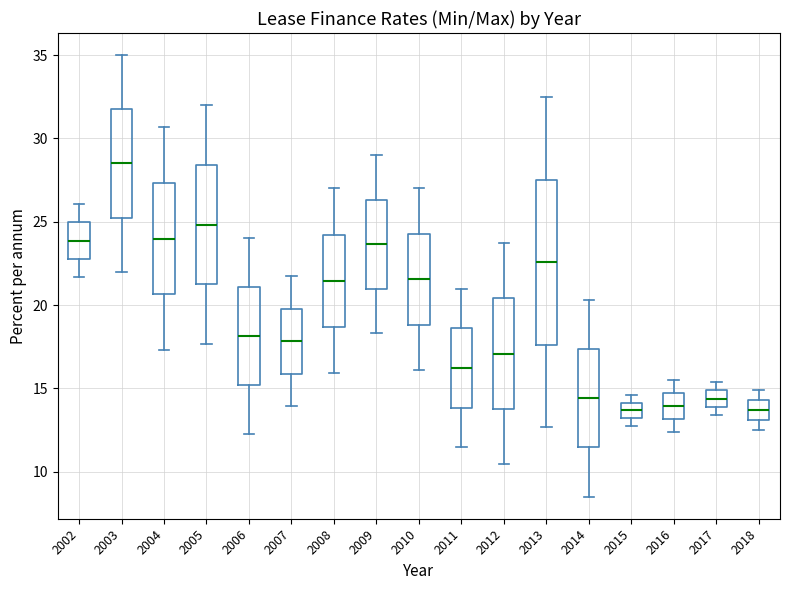

Reading left to right, read every box against the y-axis: the position of its median line, the range the box covers, and the ends of its whiskers. The values are not printed on the chart, so give them approximately, as read against the axis.

2002: median 24.0, box 23.0 to 25.0, whiskers 21.5 to 26.0
2003: median 28.5, box 25.5 to 32.0, whiskers 22.0 to 35.0
2004: median 24.0, box 20.5 to 27.5, whiskers 17.5 to 30.5
2005: median 25.0, box 21.0 to 28.5, whiskers 17.5 to 32.0
2006: median 18.0, box 15.0 to 21.0, whiskers 12.5 to 24.0
2007: median 18.0, box 16.0 to 20.0, whiskers 14.0 to 22.0
2008: median 21.5, box 18.5 to 24.0, whiskers 16.0 to 27.0
2009: median 23.5, box 21.0 to 26.5, whiskers 18.5 to 29.0
2010: median 21.5, box 19.0 to 24.5, whiskers 16.0 to 27.0
2011: median 16.0, box 14.0 to 18.5, whiskers 11.5 to 21.0
2012: median 17.0, box 14.0 to 20.5, whiskers 10.5 to 23.5
2013: median 22.5, box 17.5 to 27.5, whiskers 12.5 to 32.5
2014: median 14.5, box 11.5 to 17.5, whiskers 8.5 to 20.5
2015: median 13.5, box 13.0 to 14.0, whiskers 12.5 to 14.5
2016: median 14.0, box 13.0 to 14.5, whiskers 12.5 to 15.5
2017: median 14.5, box 14.0 to 15.0, whiskers 13.5 to 15.5
2018: median 13.5, box 13.0 to 14.5, whiskers 12.5 to 15.0